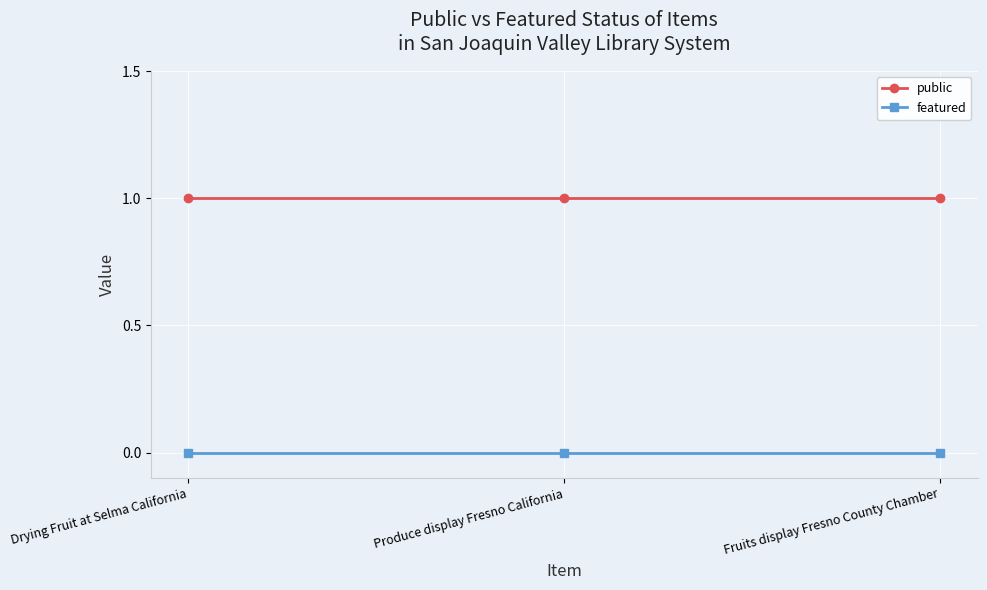

List the series in order of their peak value, lowest first.

featured, public